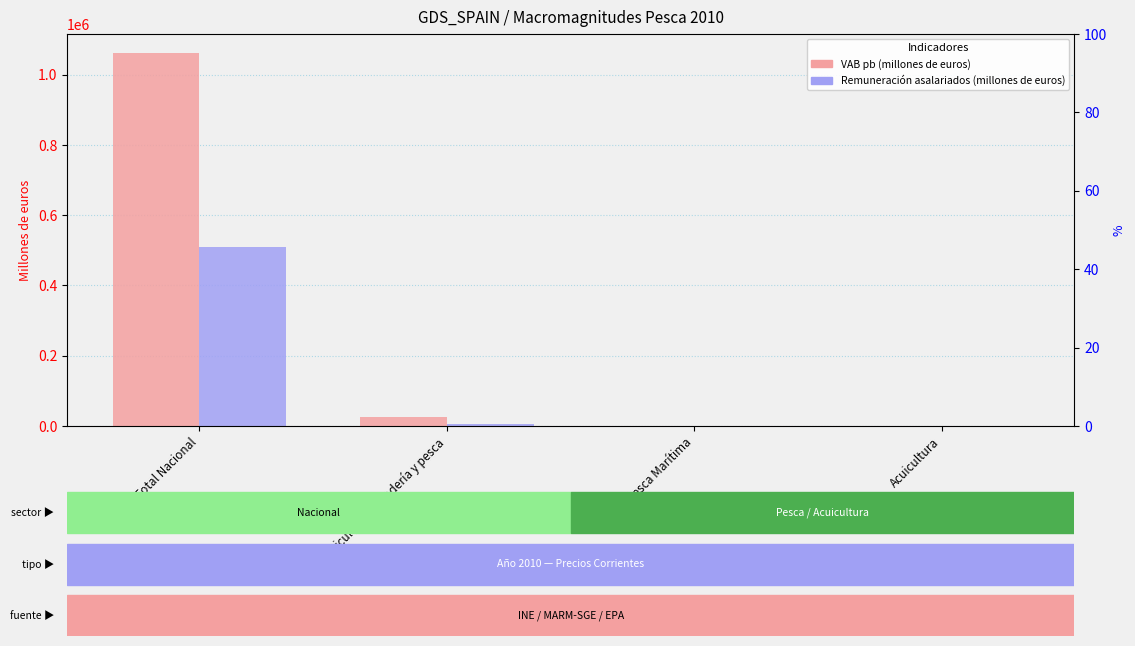

How many groups of bars are there?

4